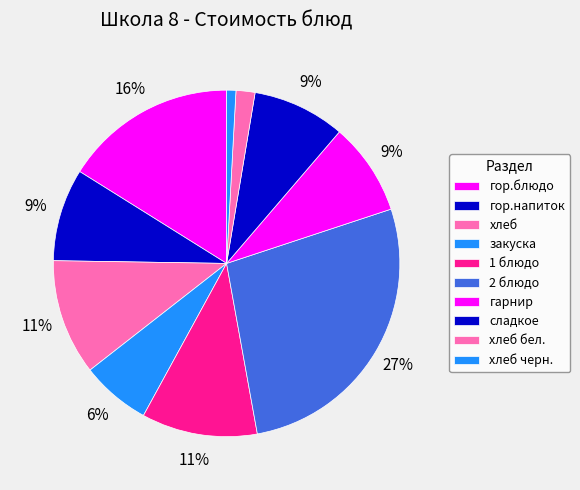

How many slices are in this pie chart?

10